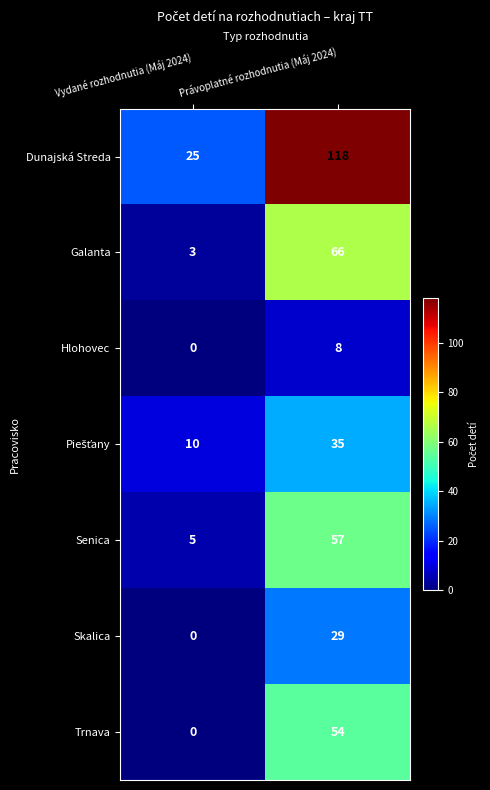

Which series has the largest range (max minus min)?

Dunajská Streda